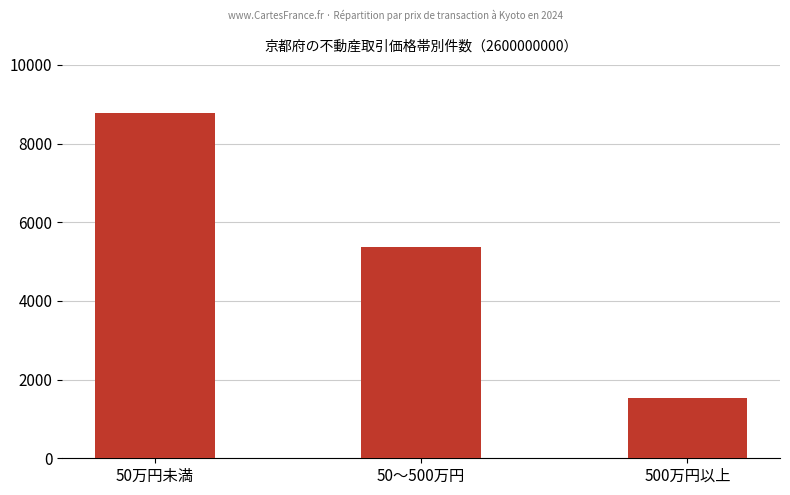

Reading left to right, list all the values displayed in this chart.

50万円未満=8769	50～500万円=5370	500万円以上=1527